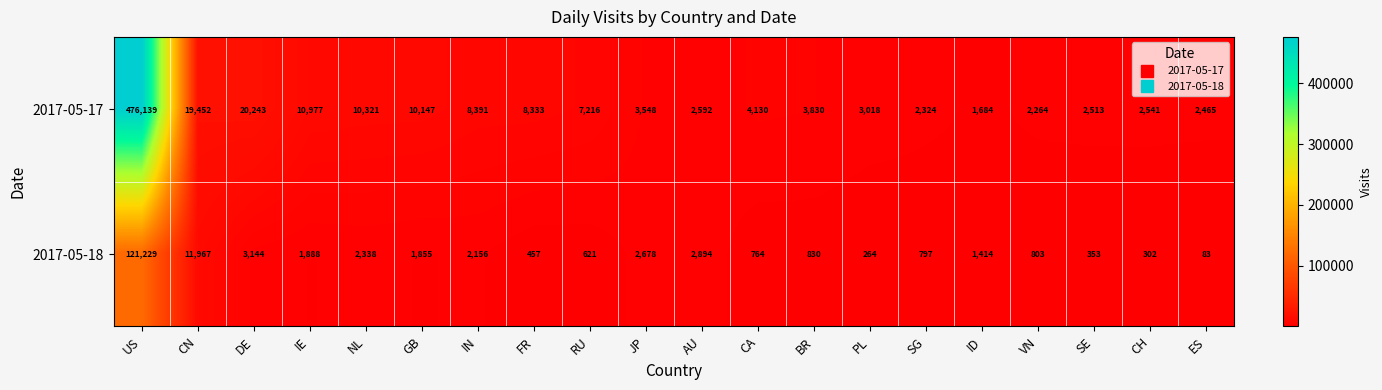

What is the difference between the highest and lowest values at AU?

302